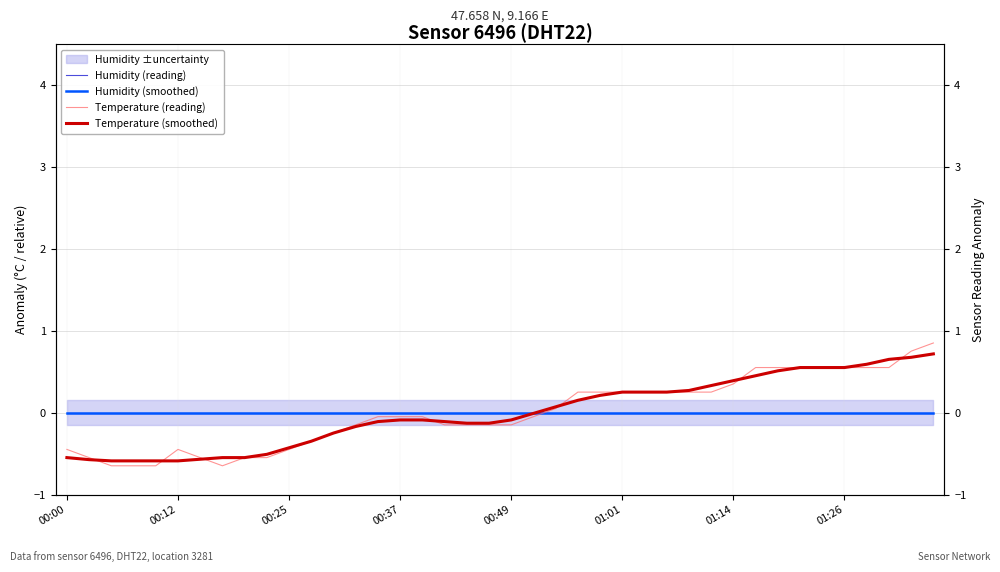

Reading left to right, list all the values displayed in this chart.

Humidity (reading): 0.0	0.0	0.0	0.0	0.0	0.0	0.0	0.0	0.0	0.0	0.0	0.0	0.0	0.0	0.0	0.0	0.0	0.0	0.0	0.0	0.0	0.0	0.0	0.0	0.0	0.0	0.0	0.0	0.0	0.0	0.0	0.0	0.0	0.0	0.0	0.0	0.0	0.0	0.0	0.0
Humidity (smoothed): 0.0	0.0	0.0	0.0	0.0	0.0	0.0	0.0	0.0	0.0	0.0	0.0	0.0	0.0	0.0	0.0	0.0	0.0	0.0	0.0	0.0	0.0	0.0	0.0	0.0	0.0	0.0	0.0	0.0	0.0	0.0	0.0	0.0	0.0	0.0	0.0	0.0	0.0	0.0	0.0
Temperature (reading): -0.4	-0.5	-0.6	-0.6	-0.6	-0.4	-0.5	-0.6	-0.5	-0.5	-0.4	-0.3	-0.2	-0.1	-0.0	-0.0	-0.0	-0.1	-0.1	-0.1	-0.1	-0.0	0.1	0.3	0.3	0.3	0.3	0.3	0.3	0.3	0.4	0.6	0.6	0.6	0.6	0.6	0.6	0.6	0.8	0.9
Temperature (smoothed): -0.5	-0.6	-0.6	-0.6	-0.6	-0.6	-0.6	-0.5	-0.5	-0.5	-0.4	-0.3	-0.2	-0.2	-0.1	-0.1	-0.1	-0.1	-0.1	-0.1	-0.1	-0.0	0.1	0.2	0.2	0.3	0.3	0.3	0.3	0.3	0.4	0.5	0.5	0.6	0.6	0.6	0.6	0.7	0.7	0.7